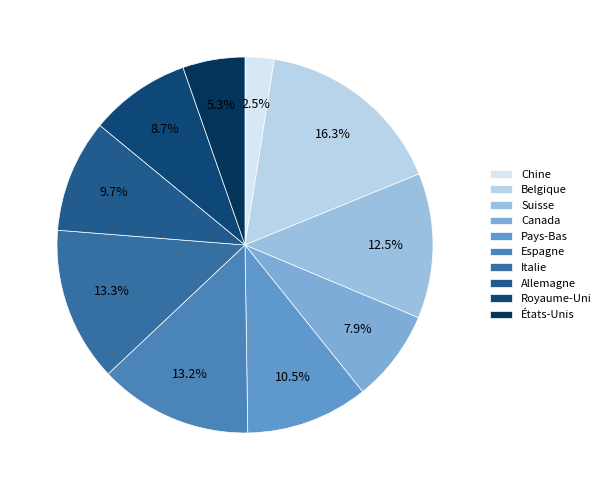

The Royaume-Uni slice represents 9% of the pie. True or false?

True